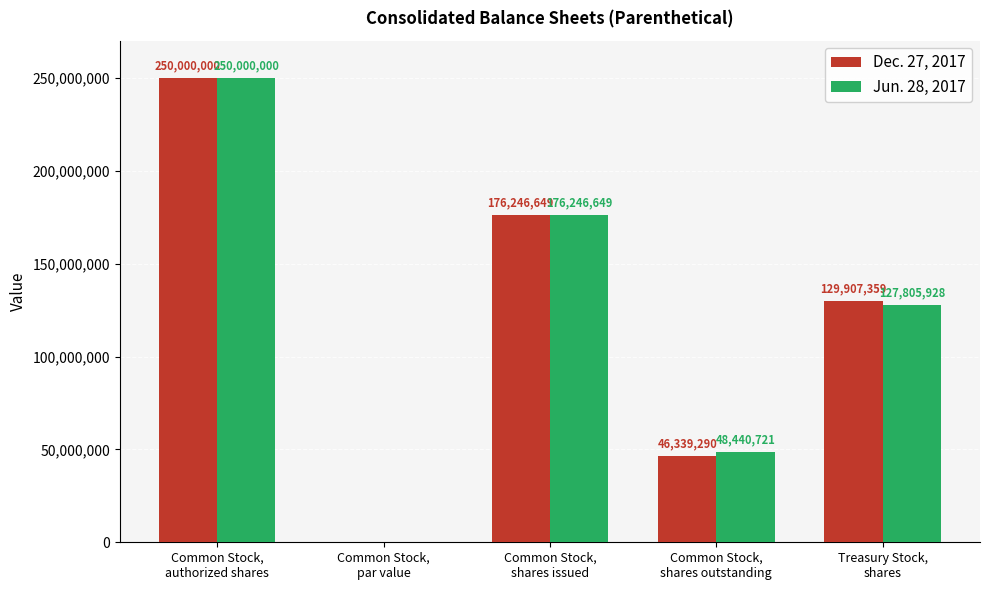

What is the highest value of the Jun. 28, 2017 series?

250000000.0